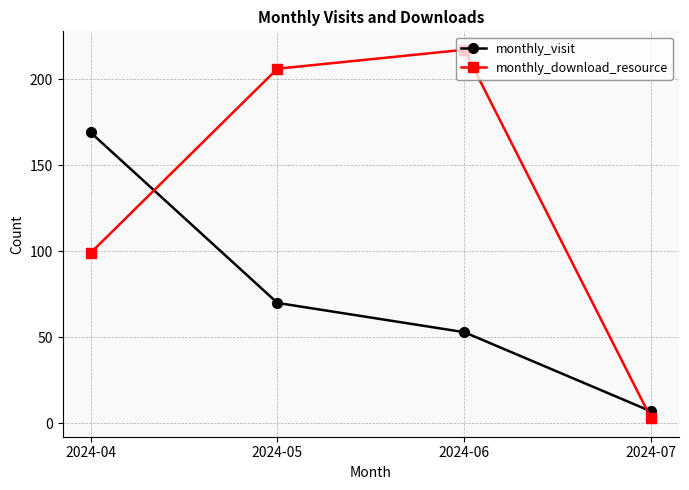

What is the sum of all monthly_download_resource values?

525